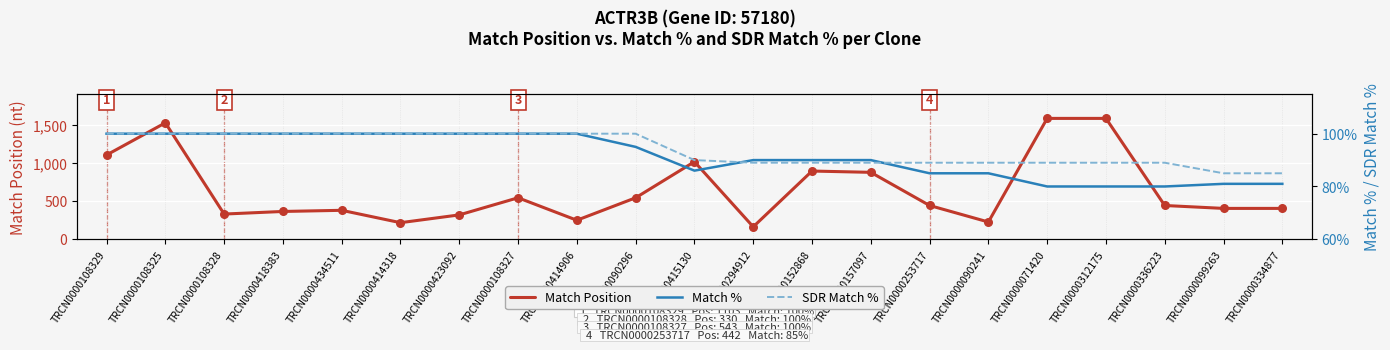

Which series contains the highest Y value?

Match Position